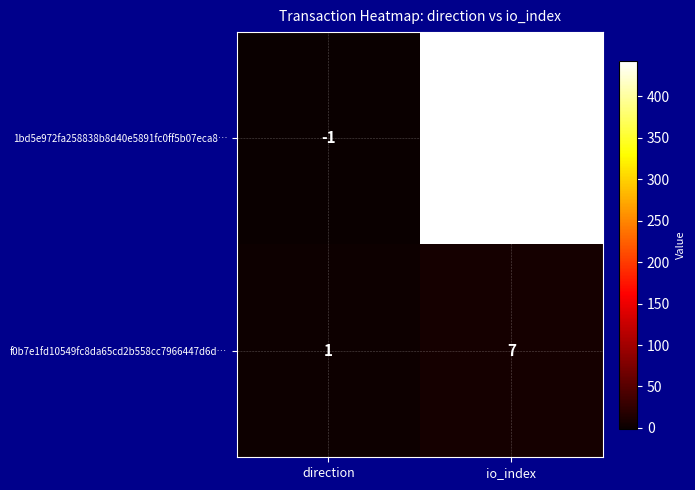

Which label corresponds to the smallest value in the chart?

direction